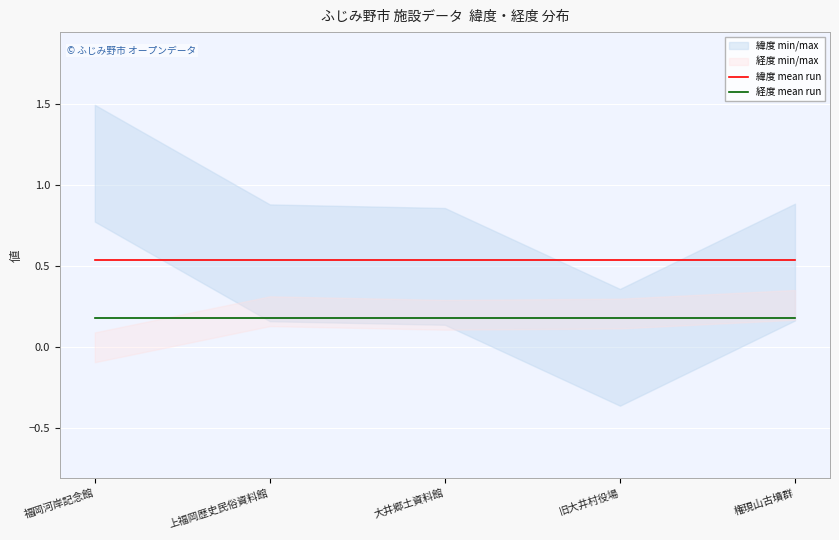

List the series in order of their overall mean, highest first.

緯度 mean run, 経度 mean run